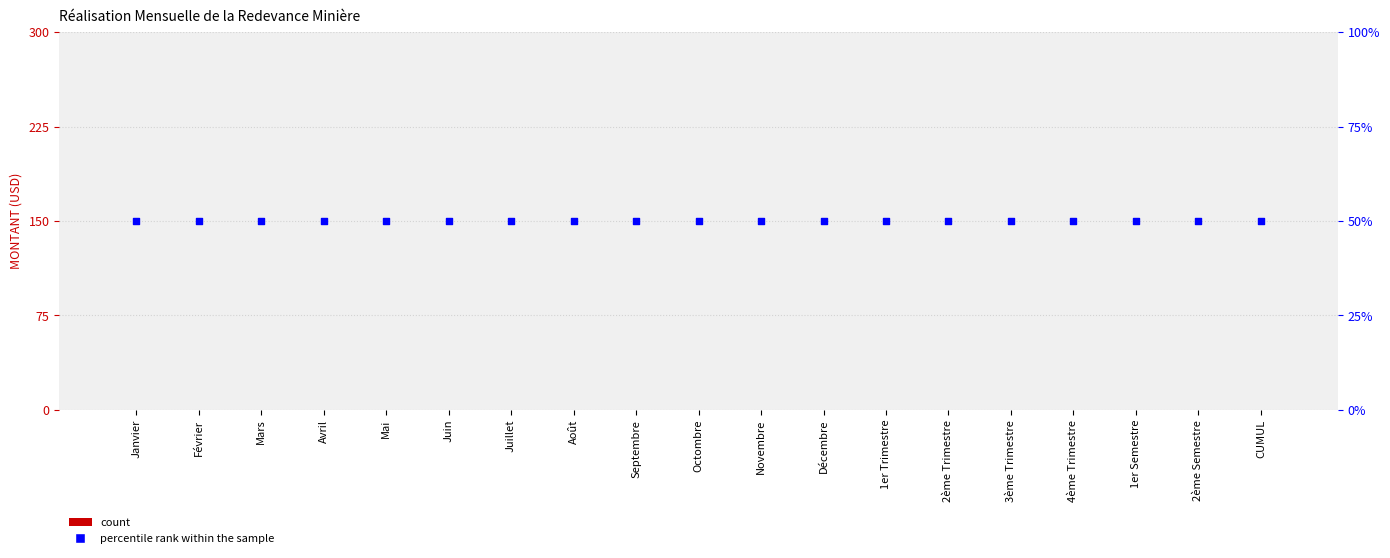

At how many categories does at least one series exceed 37?

19